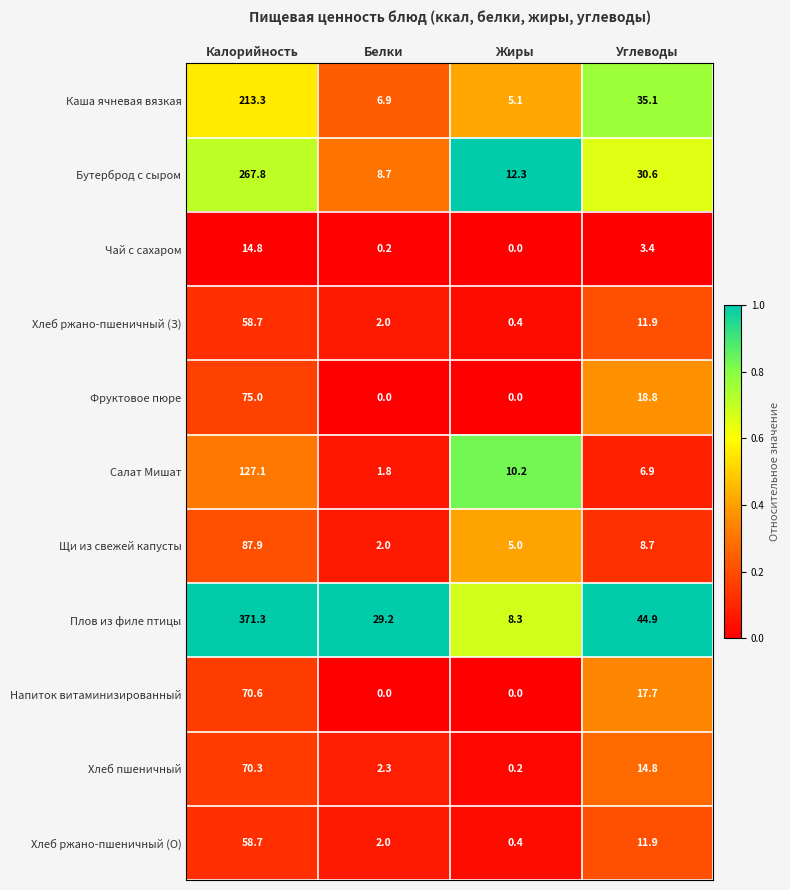

Where is Каша ячневая вязкая nearest to the value 109?

Углеводы